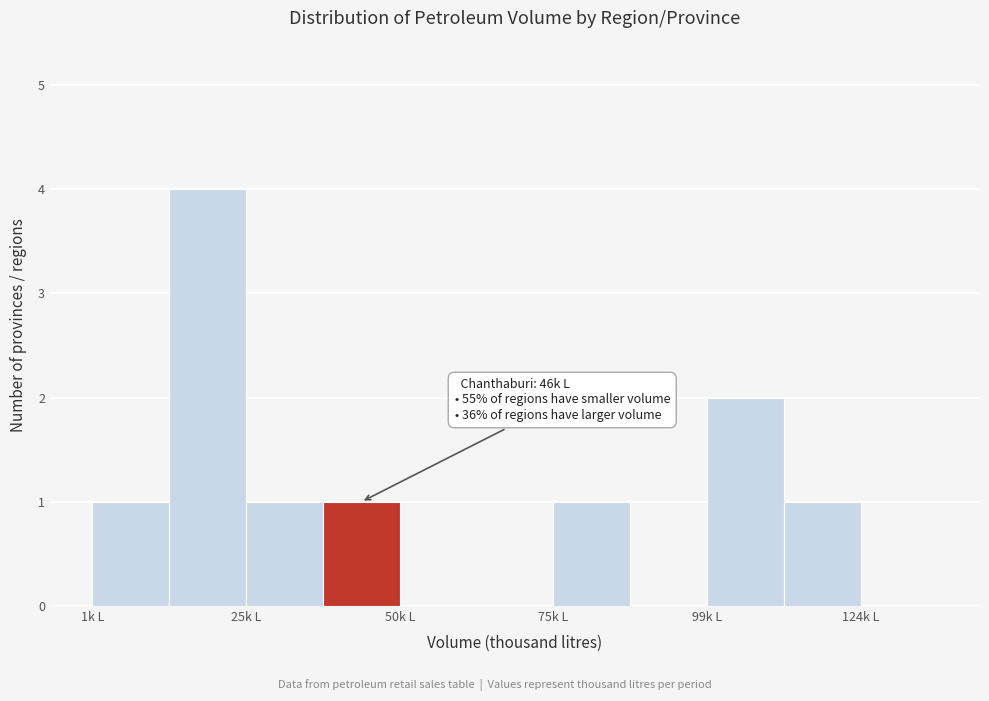

Around what value on the x-axis is the tallest bar? Give the approximate position of its centre, as read against the axis.

20